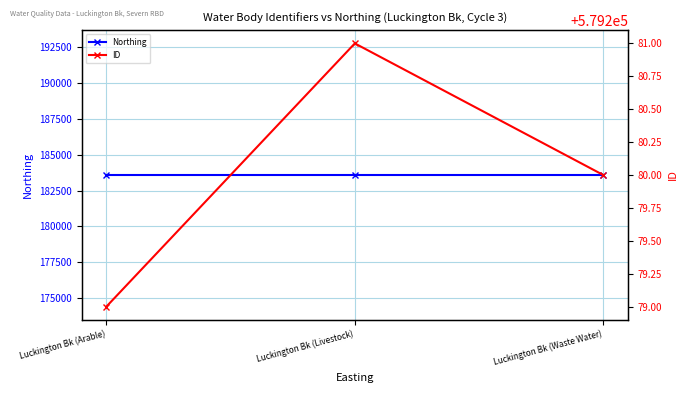

What are all the series names shown in the legend?

Northing, ID